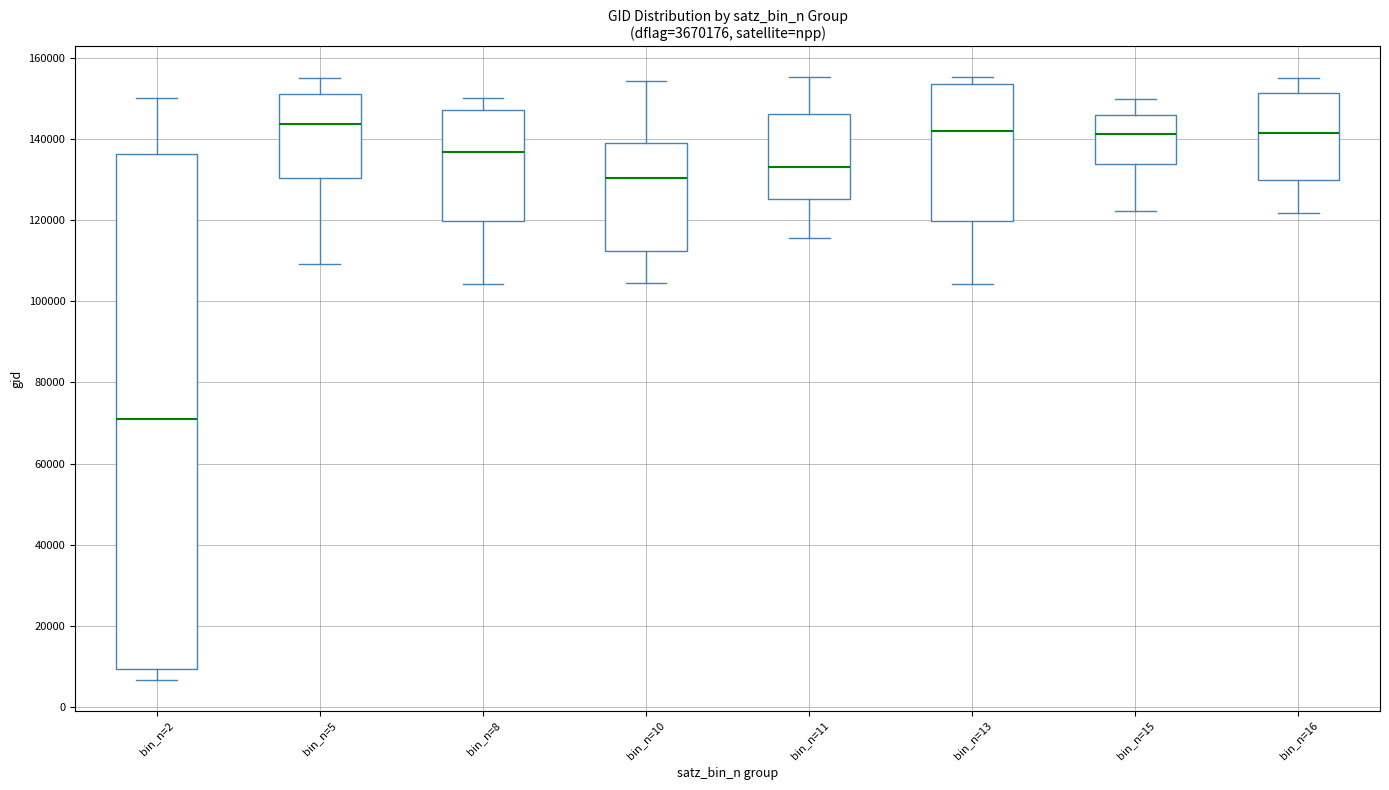

Which box is the tallest, from its lower edge to its upper edge?

bin_n=2